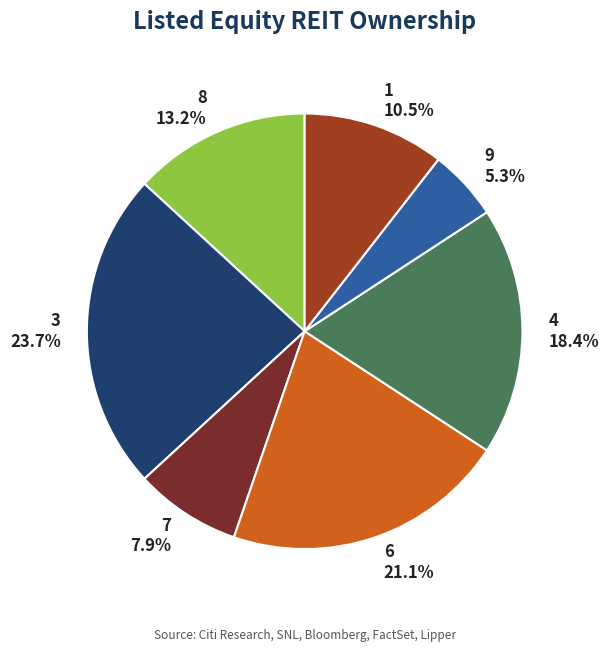

Between 6 and 9, which is larger?

6